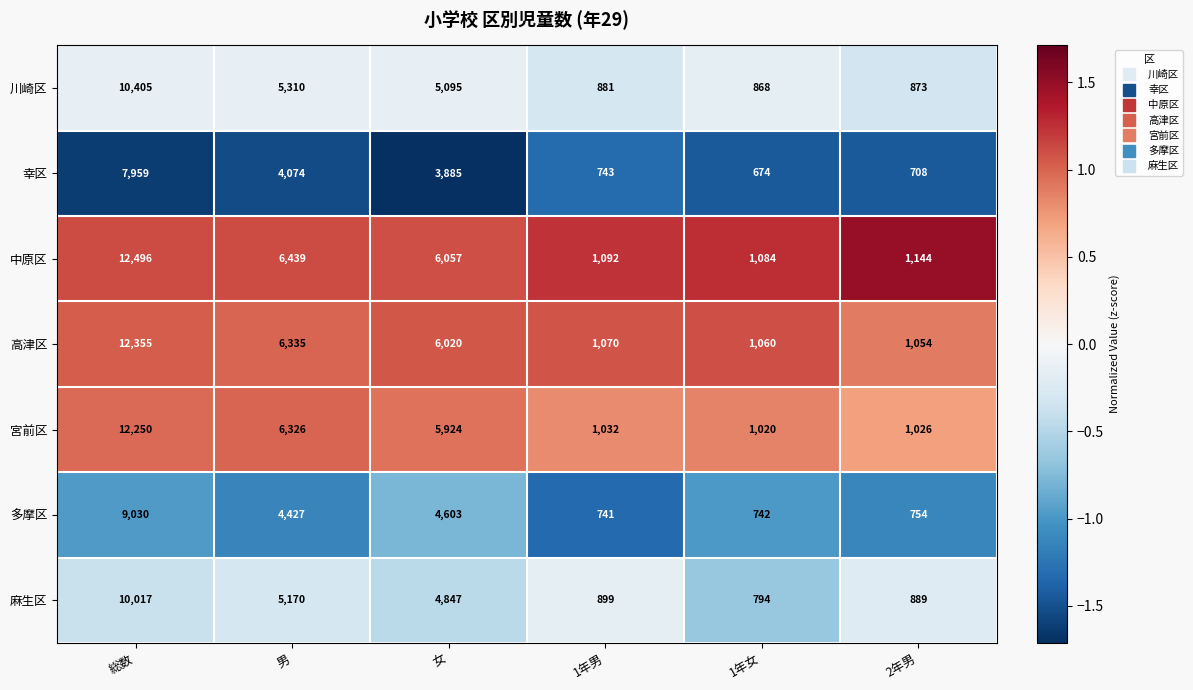

What value does the 川崎区 series have at 1年男?

881